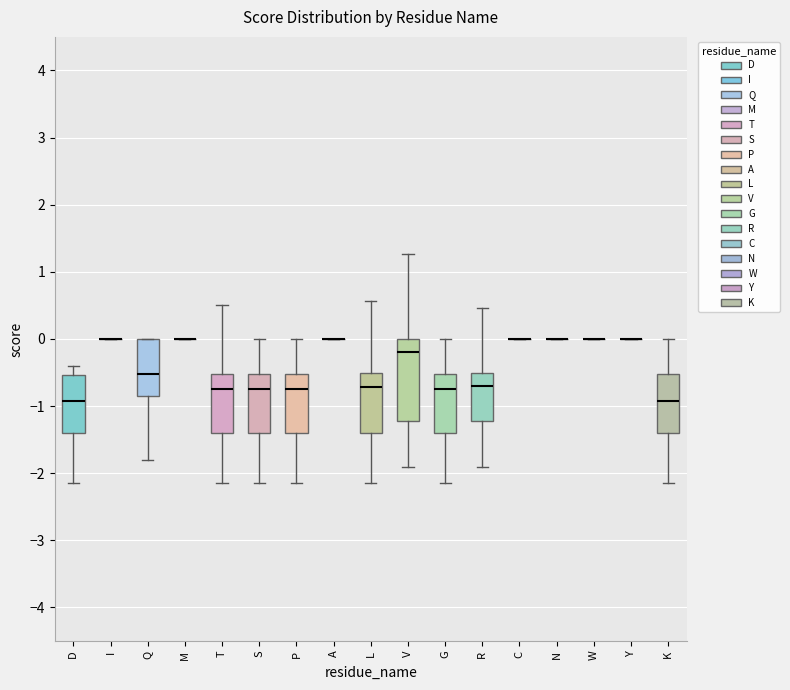

Reading left to right, read every box against the y-axis: the position of its median line, the range the box covers, and the ends of its whiskers. The values are not printed on the chart, so give them approximately, as read against the axis.

D: median -0.9, box -1.4 to -0.5, whiskers -2.1 to -0.4
I: box collapsed to a line at 0.0, whiskers 0.0 to 0.0
Q: median -0.5, box -0.9 to 0.0, whiskers -1.8 to 0.0
M: box collapsed to a line at 0.0, whiskers 0.0 to 0.0
T: median -0.7, box -1.4 to -0.5, whiskers -2.1 to 0.5
S: median -0.7, box -1.4 to -0.5, whiskers -2.1 to 0.0
P: median -0.7, box -1.4 to -0.5, whiskers -2.1 to 0.0
A: box collapsed to a line at 0.0, whiskers 0.0 to 0.0
L: median -0.7, box -1.4 to -0.5, whiskers -2.1 to 0.6
V: median -0.2, box -1.2 to 0.0, whiskers -1.9 to 1.3
G: median -0.7, box -1.4 to -0.5, whiskers -2.1 to 0.0
R: median -0.7, box -1.2 to -0.5, whiskers -1.9 to 0.5
C: box collapsed to a line at 0.0, whiskers 0.0 to 0.0
N: box collapsed to a line at 0.0, whiskers 0.0 to 0.0
W: box collapsed to a line at 0.0, whiskers 0.0 to 0.0
Y: box collapsed to a line at 0.0, whiskers 0.0 to 0.0
K: median -0.9, box -1.4 to -0.5, whiskers -2.1 to 0.0